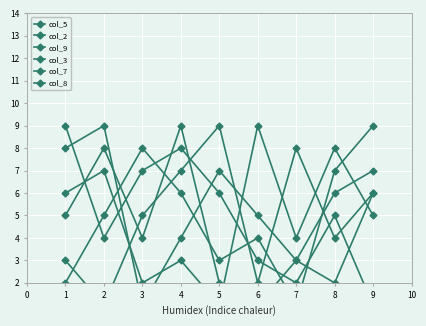

Where is col_9 nearest to the value 5?

8